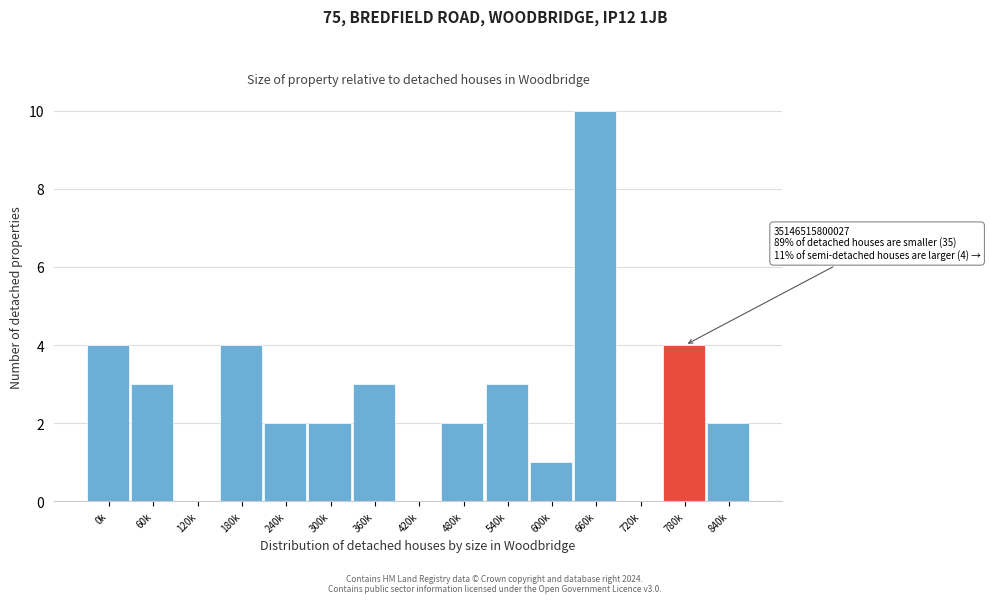

Reading left to right, what are all the values shown in this chart?

0k=4	60k=3	120k=0	180k=4	240k=2	300k=2	360k=3	420k=0	480k=2	540k=3	600k=1	660k=10	720k=0	780k=4	840k=2